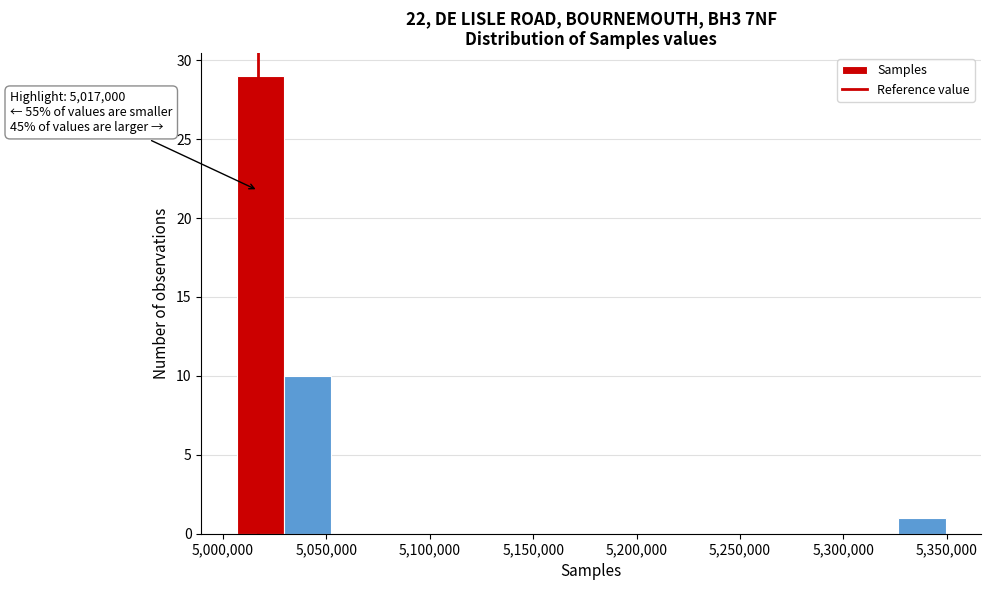

Over which range of the x-axis is the bar tallest?

5005000 to 5030000